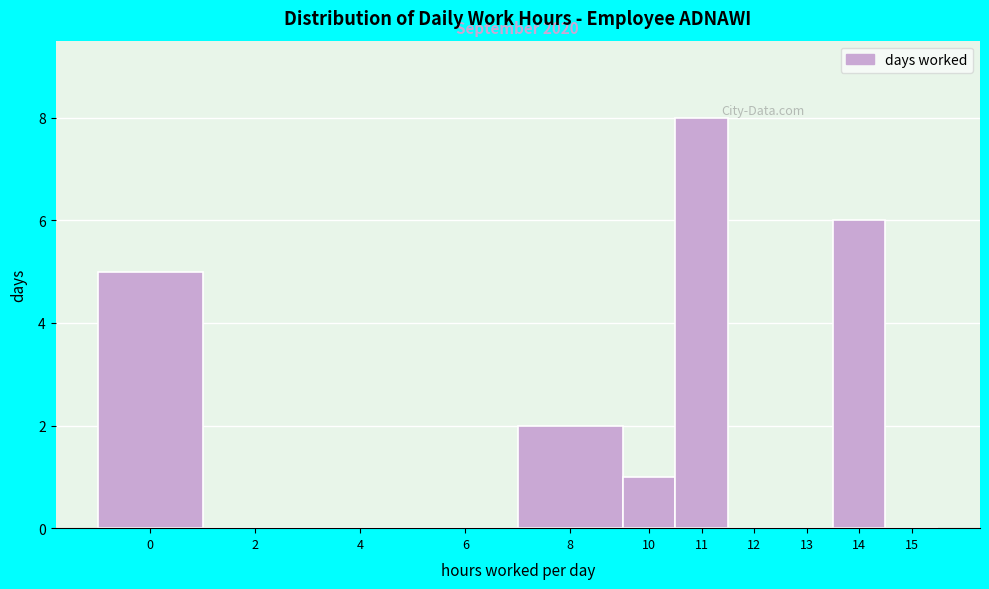

Reading left to right, extract all data points from this chart.

0=5	2=0	4=0	6=0	8=2	10=1	11=8	12=0	13=0	14=6	15=0